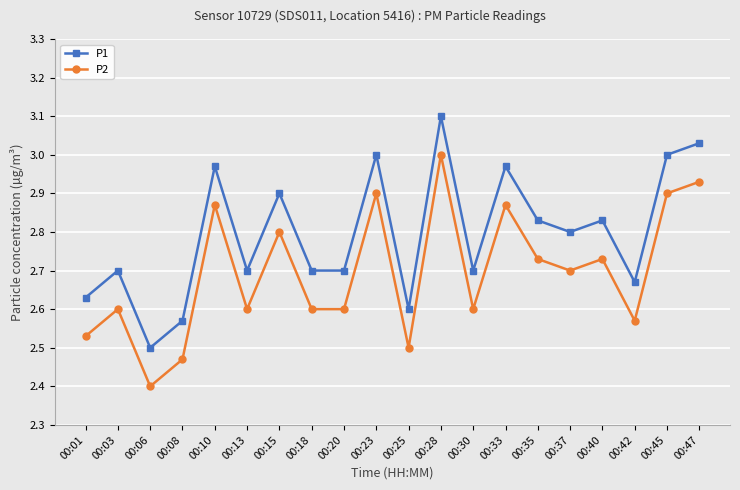

What is the sum of the P1 values at 00:10 and 00:30?

5.7